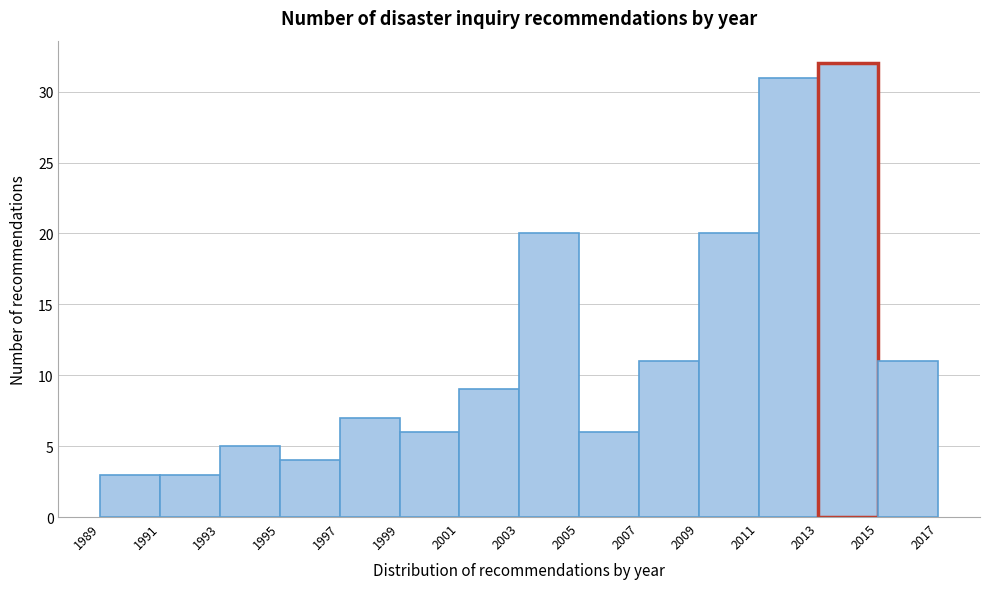

Over which range of the x-axis is the bar tallest?

2013 to 2015